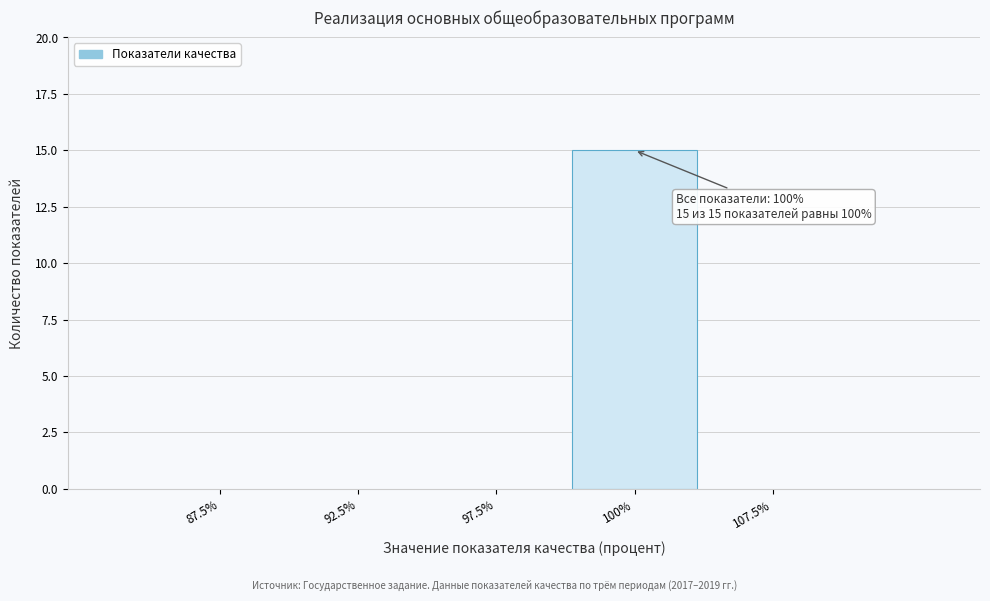

Reading left to right, transcribe all the data shown in this chart.

87.5%=0	92.5%=0	97.5%=0	100%=15	107.5%=0